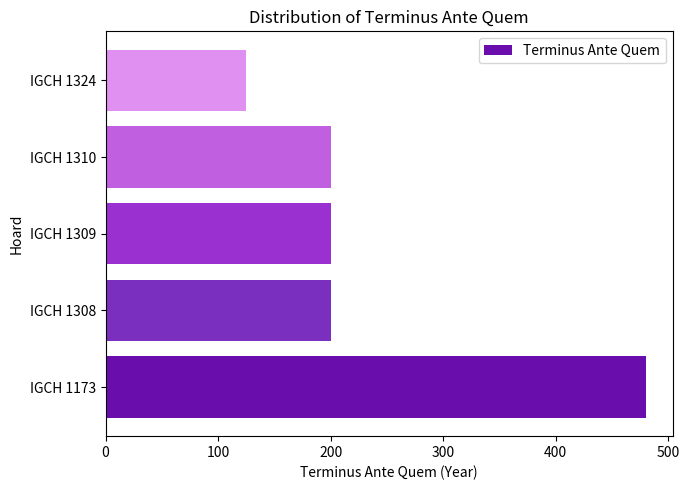

What is the difference between the maximum and second lowest values?

280